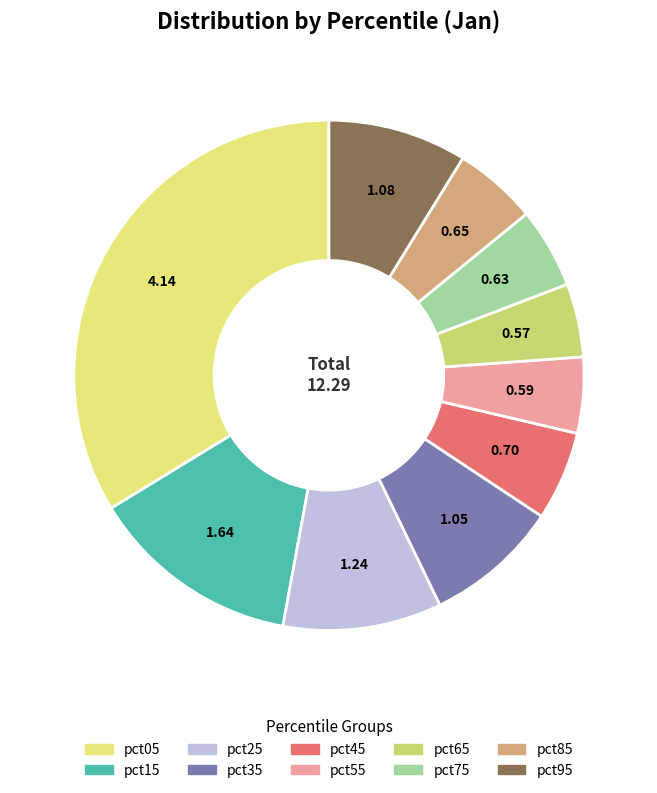

To the nearest percent, what is the difference between the pct25 and pct55 slice percentages?

5%